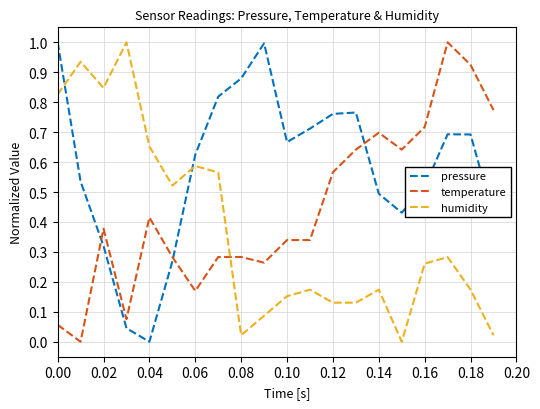

True or false: pressure and humidity cross at least once.

True